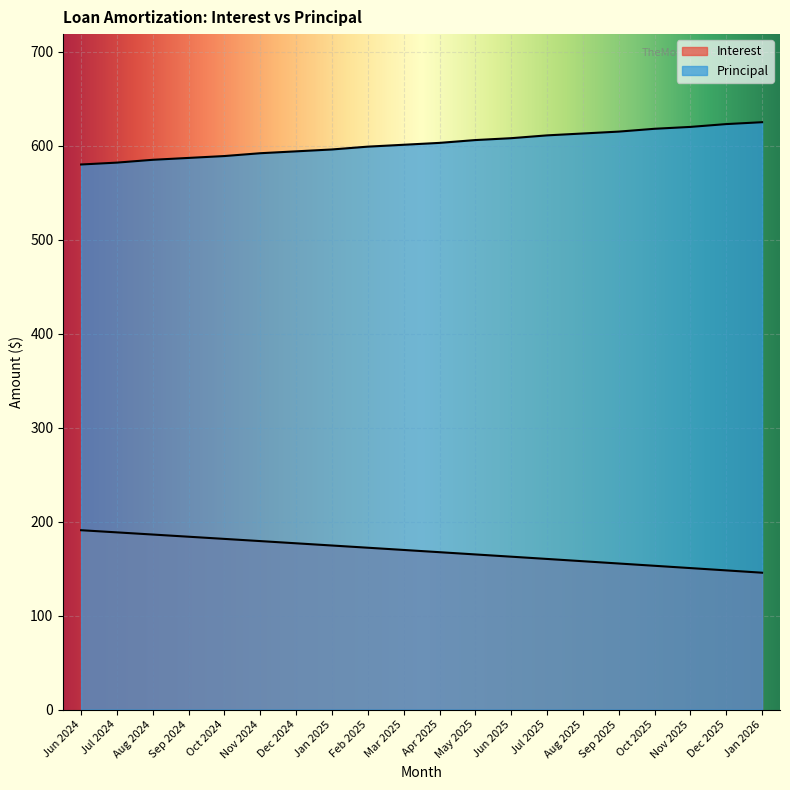

How many data points in Interest are less than 169?

10